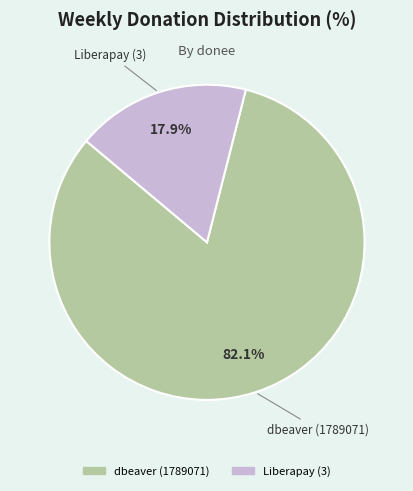

Rank the categories by value from highest to lowest.

dbeaver (1789071), Liberapay (3)